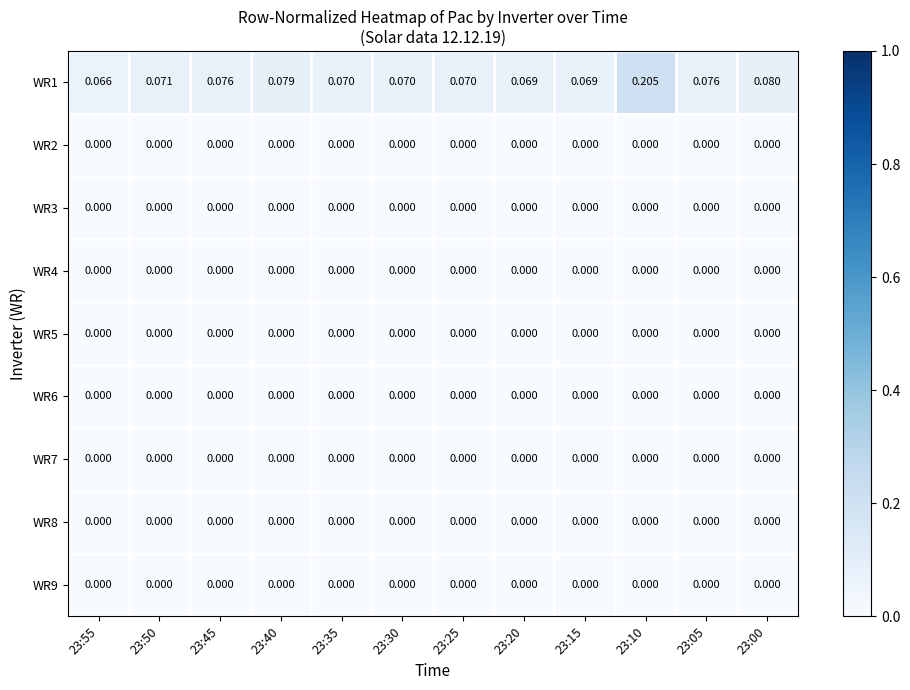

Rank the series by their maximum value, from highest to lowest.

WR1, WR2, WR3, WR4, WR5, WR6, WR7, WR8, WR9